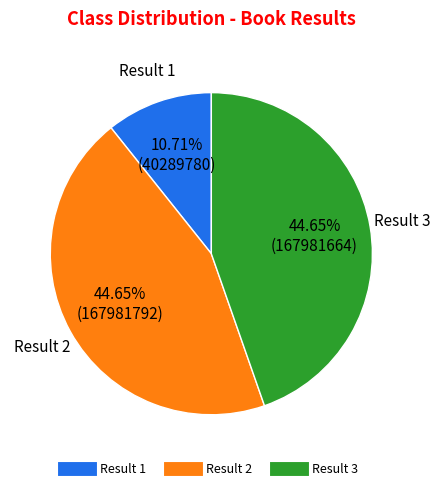

Which slice is the smallest?

Result 1